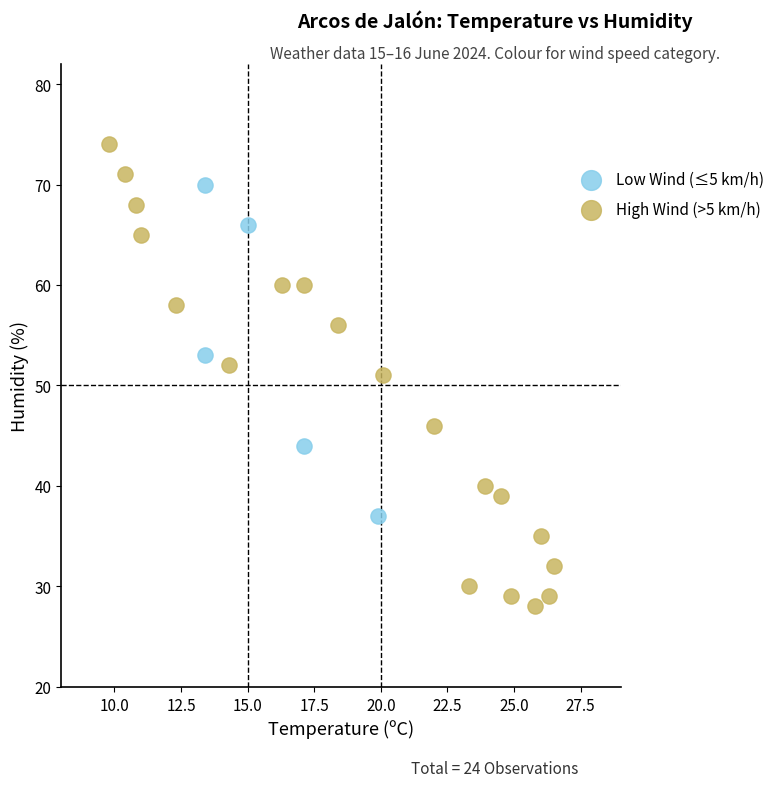

Which series has the largest Y range (max minus min)?

High Wind (>5 km/h)